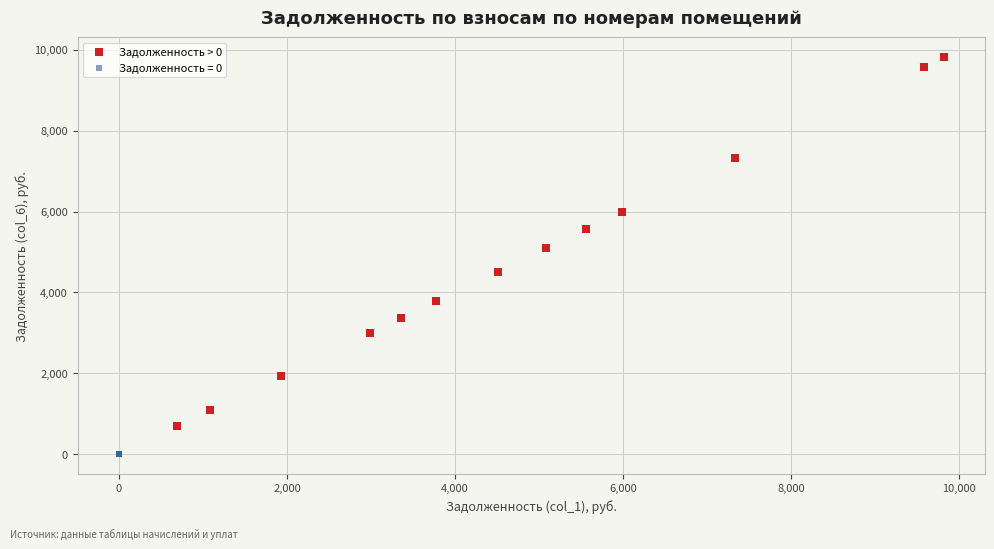

Which series reaches the maximum Y coordinate?

Задолженность > 0